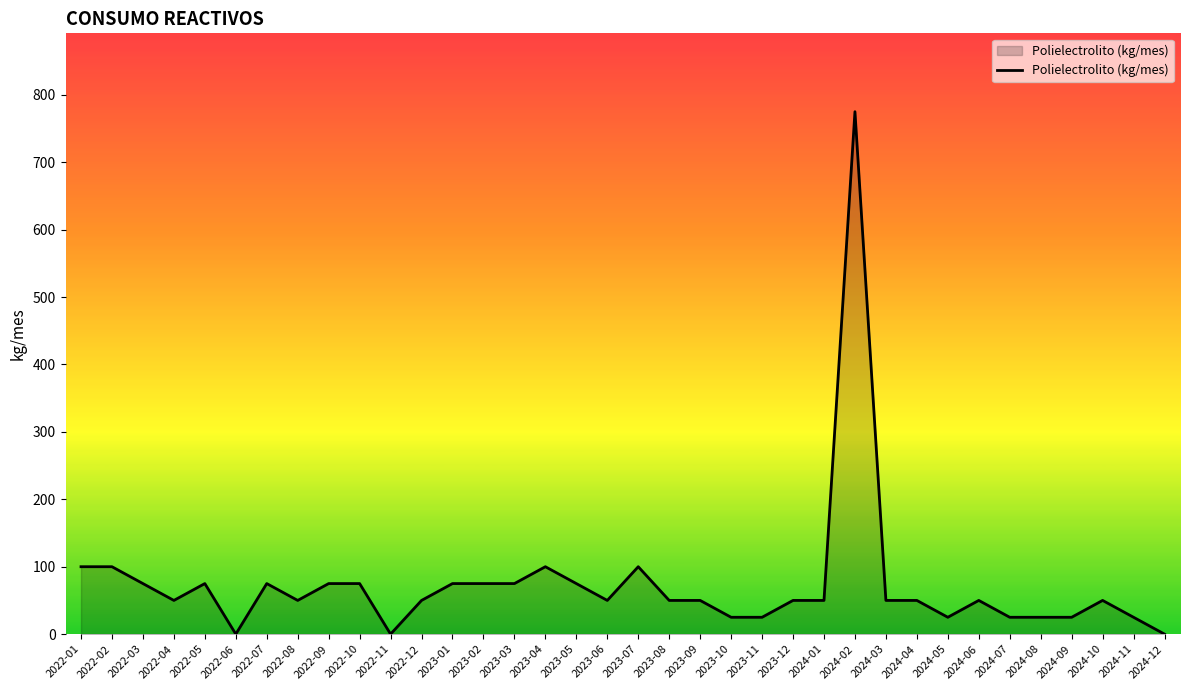

The value at 2024-08 is 25. True or false?

True